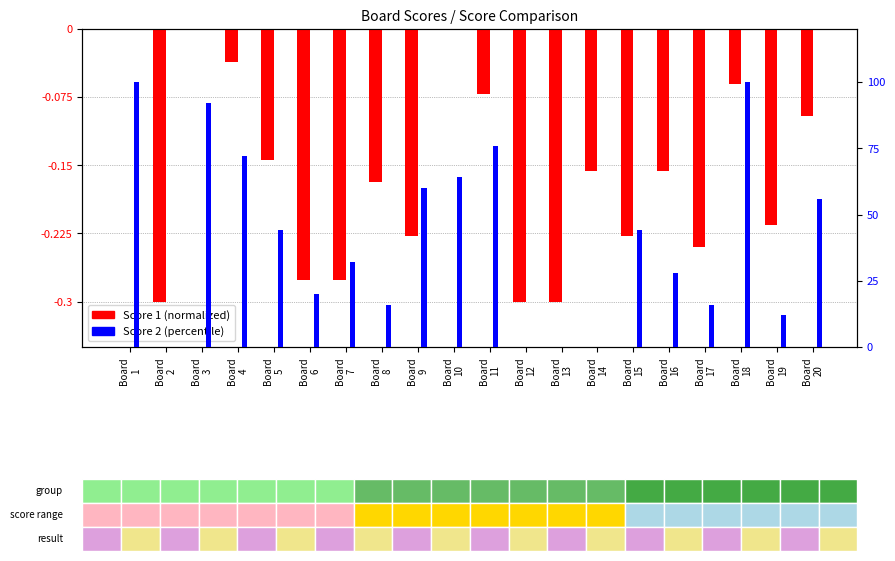

At which category is the sum across all series the highest?

Board
1